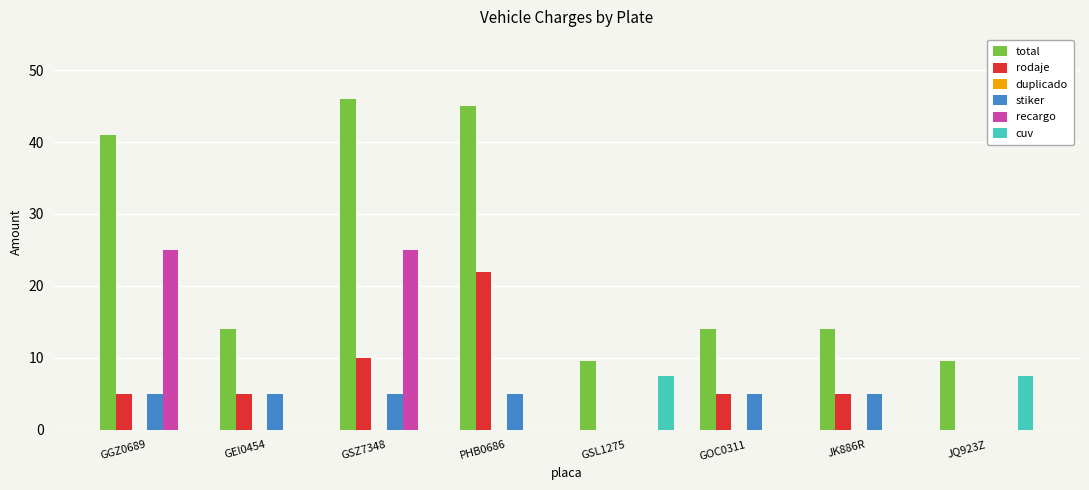

How many groups of bars are there?

8